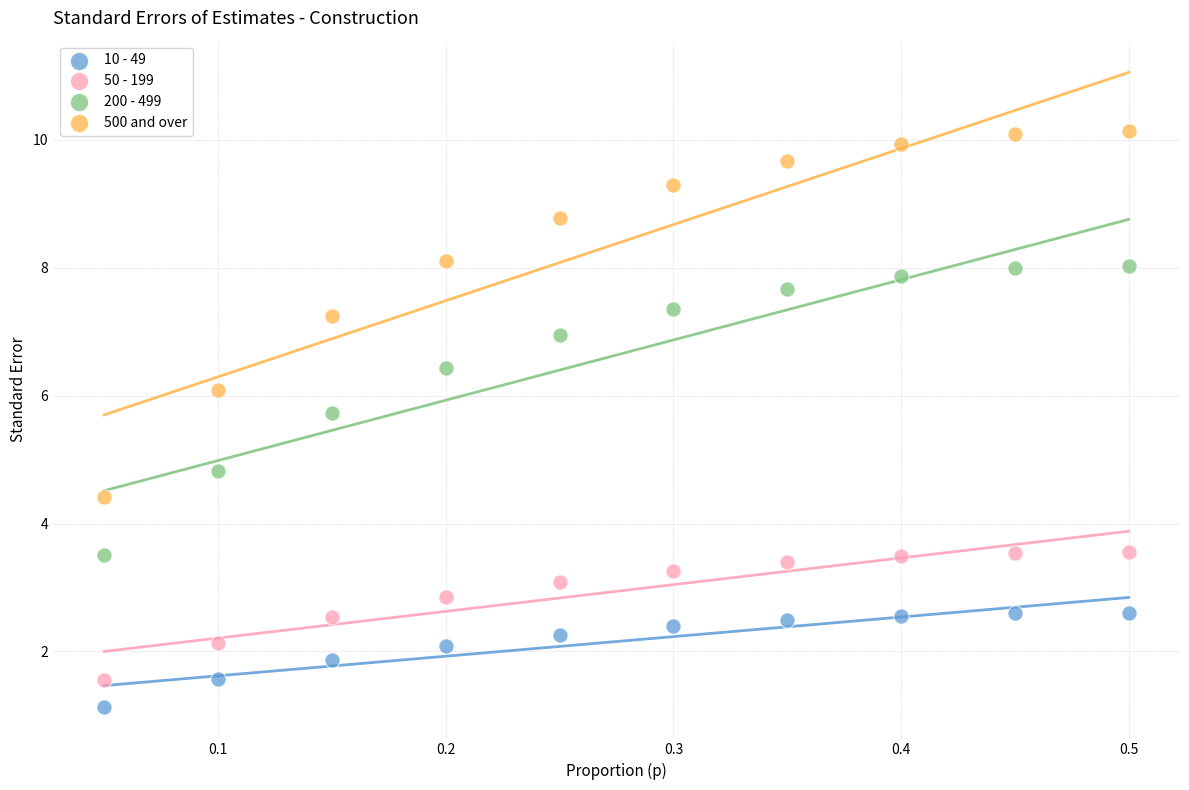

What is the X range (max minus min) for the scatter plot?

0.5